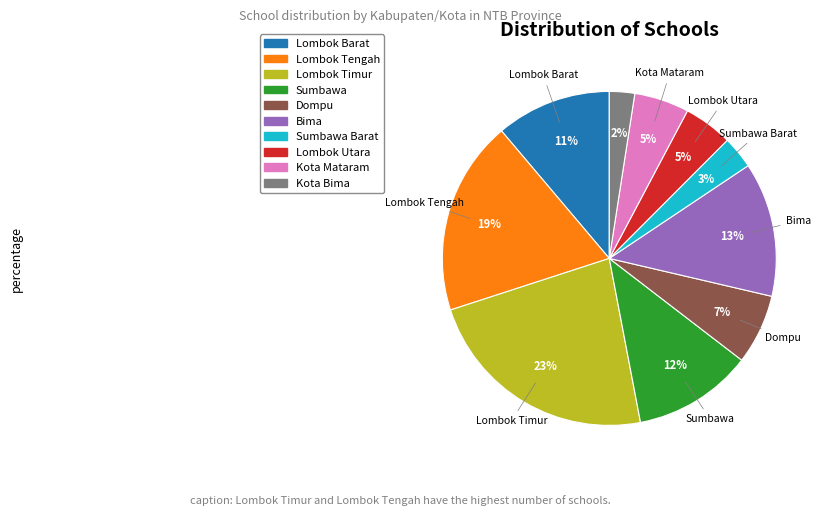

Is there any slice that represents more than half of the pie?

No